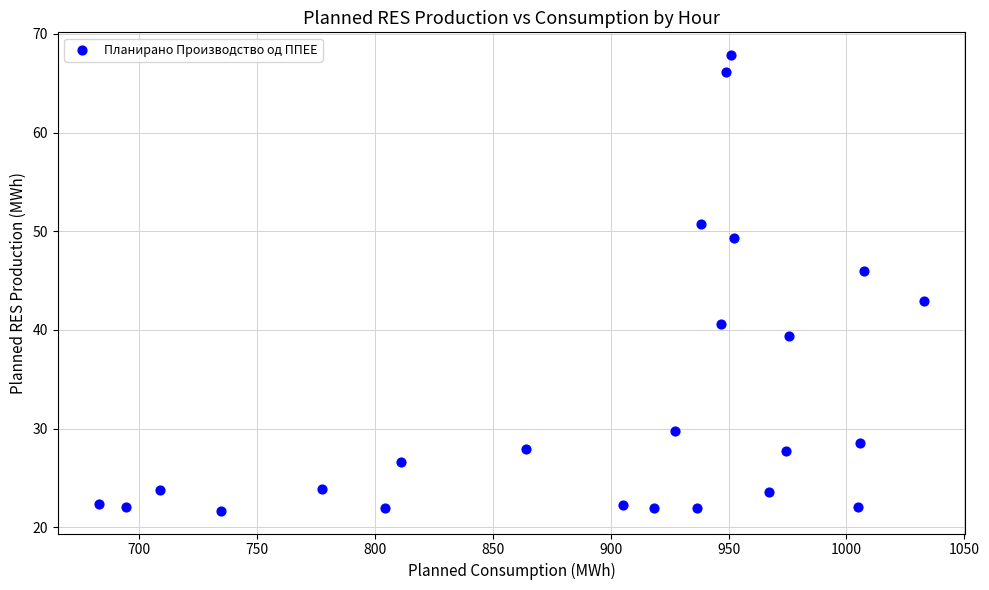

What Y value in the scatter plot is closest to 44?

43.0